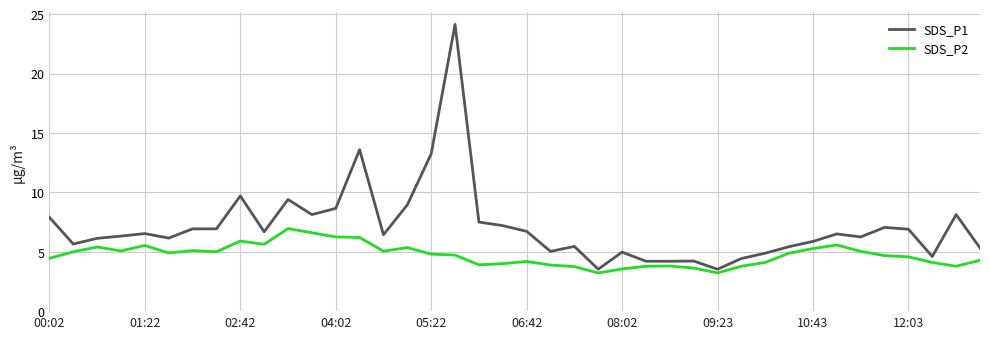

What is the difference between the maximum and minimum values in the SDS_P2 series?

3.7